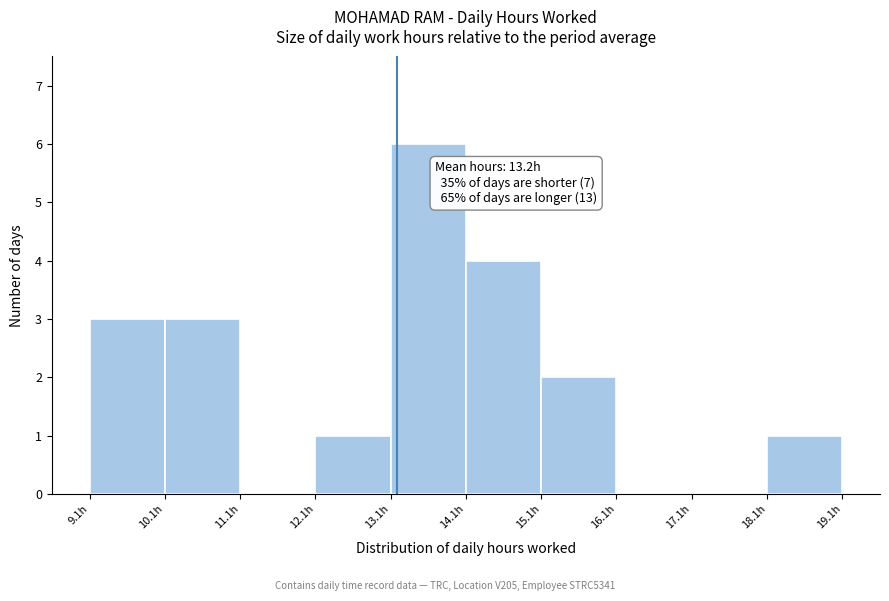

Over which range of the x-axis is the bar tallest?

13.1 to 14.1